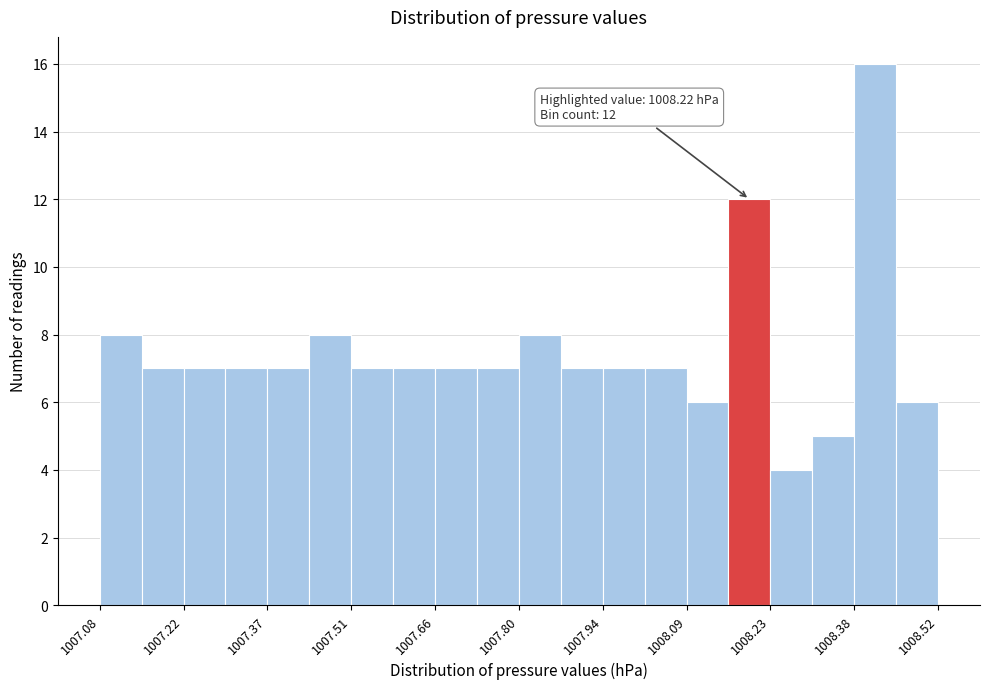

Around what value on the x-axis is the tallest bar? Give the approximate position of its centre, as read against the axis.

1008.42